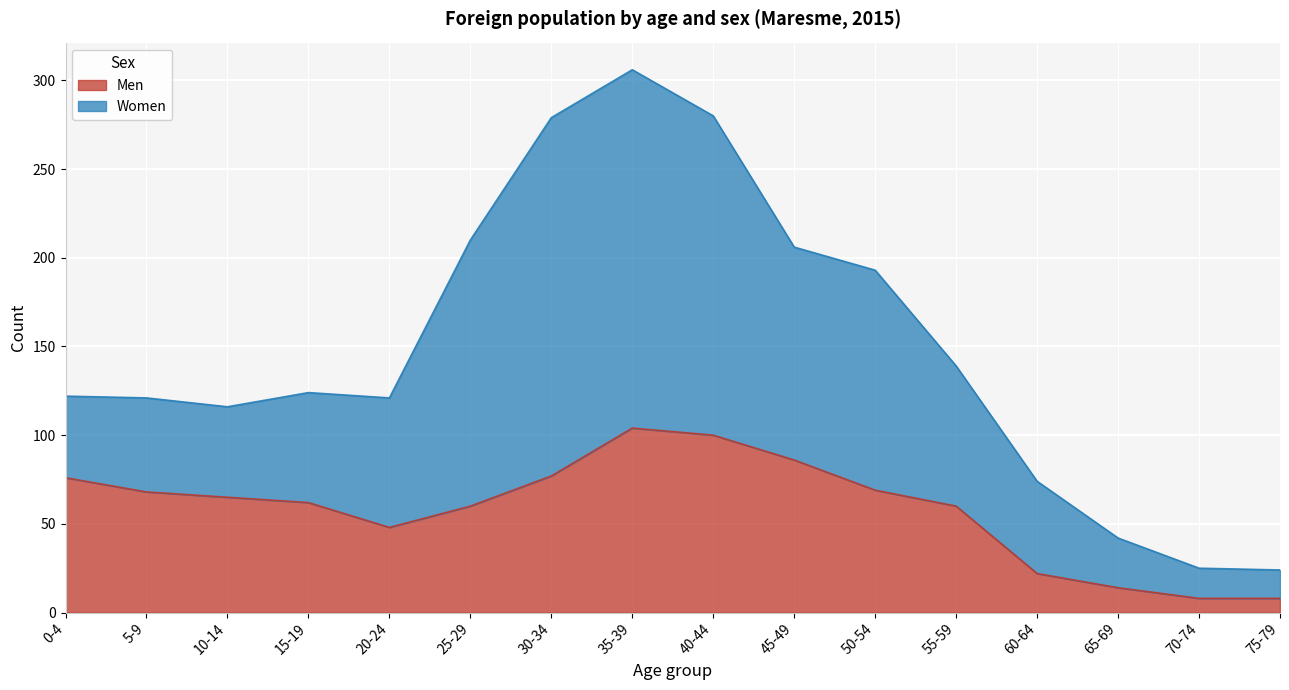

What is the label of the 5th point from the right?

55-59